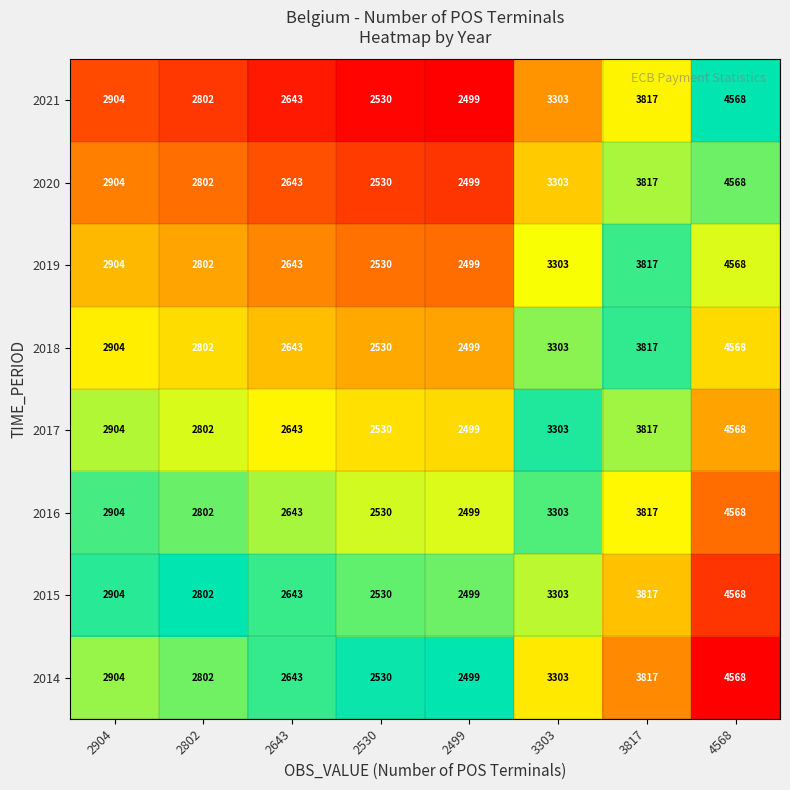

What is the sum of the 2020 values at 3817 and 2643?

6460